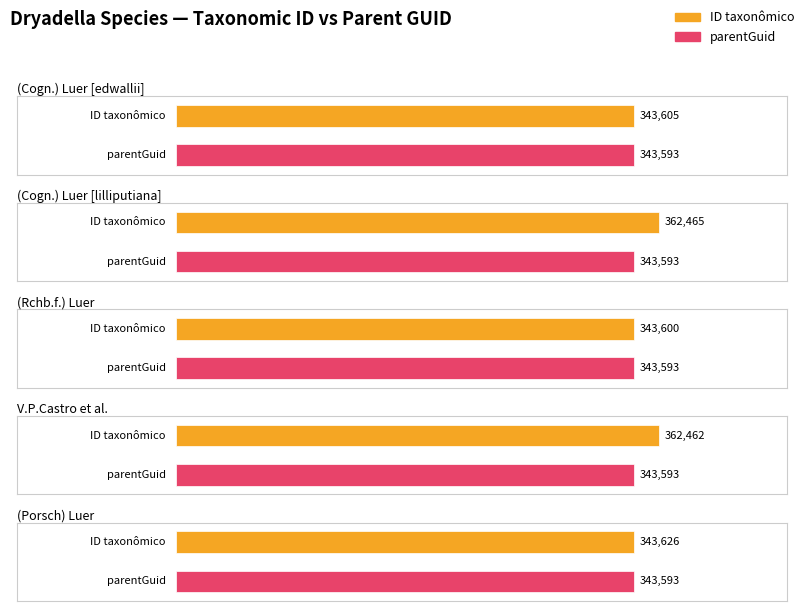

Is it true that parentGuid equals 566449 at (Rchb.f.) Luer?

False